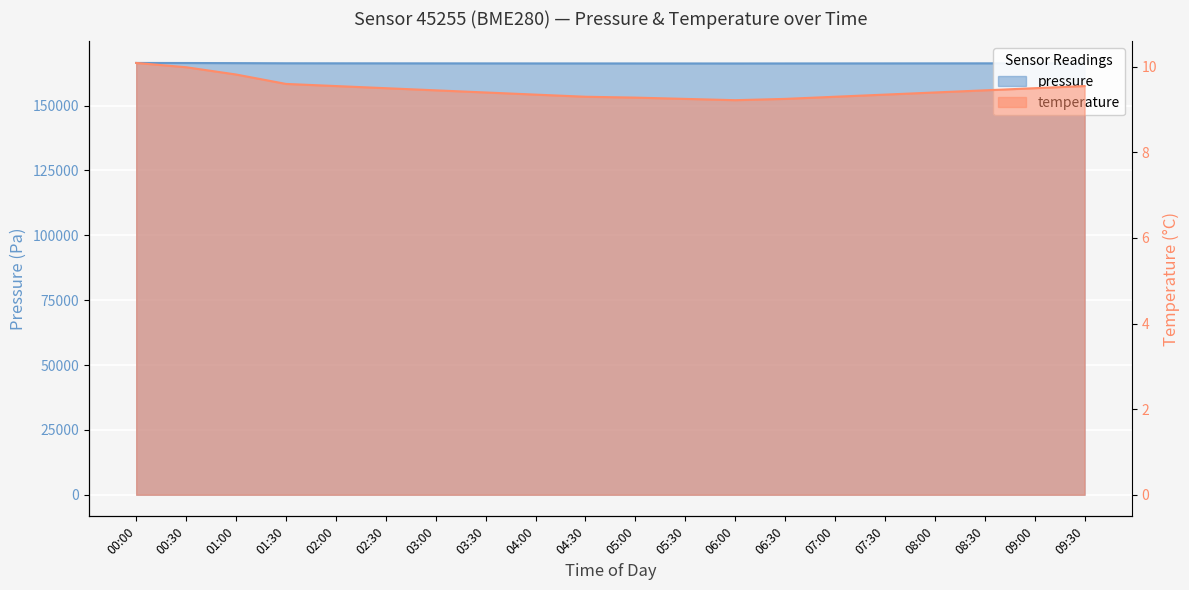

Between 02:30 and 01:00, which is larger?

01:00